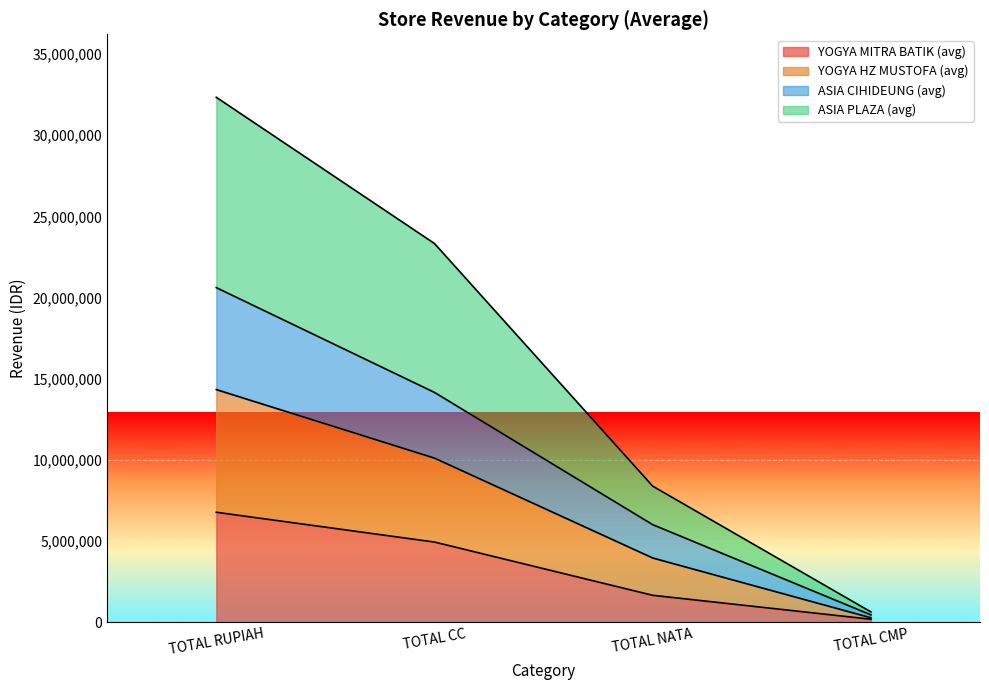

How many values in the ASIA CIHIDEUNG (avg) series are below 10104500?

2